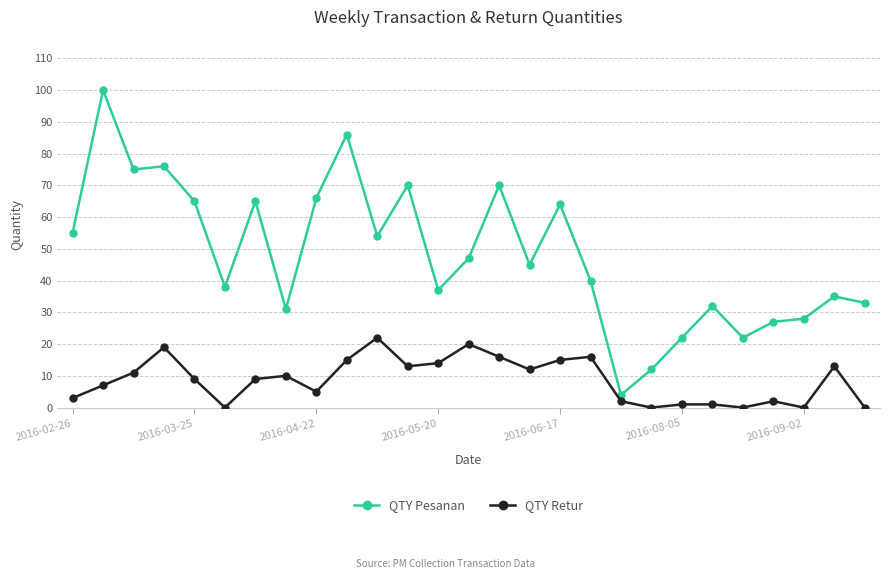

What is the maximum value for QTY Pesanan?

100